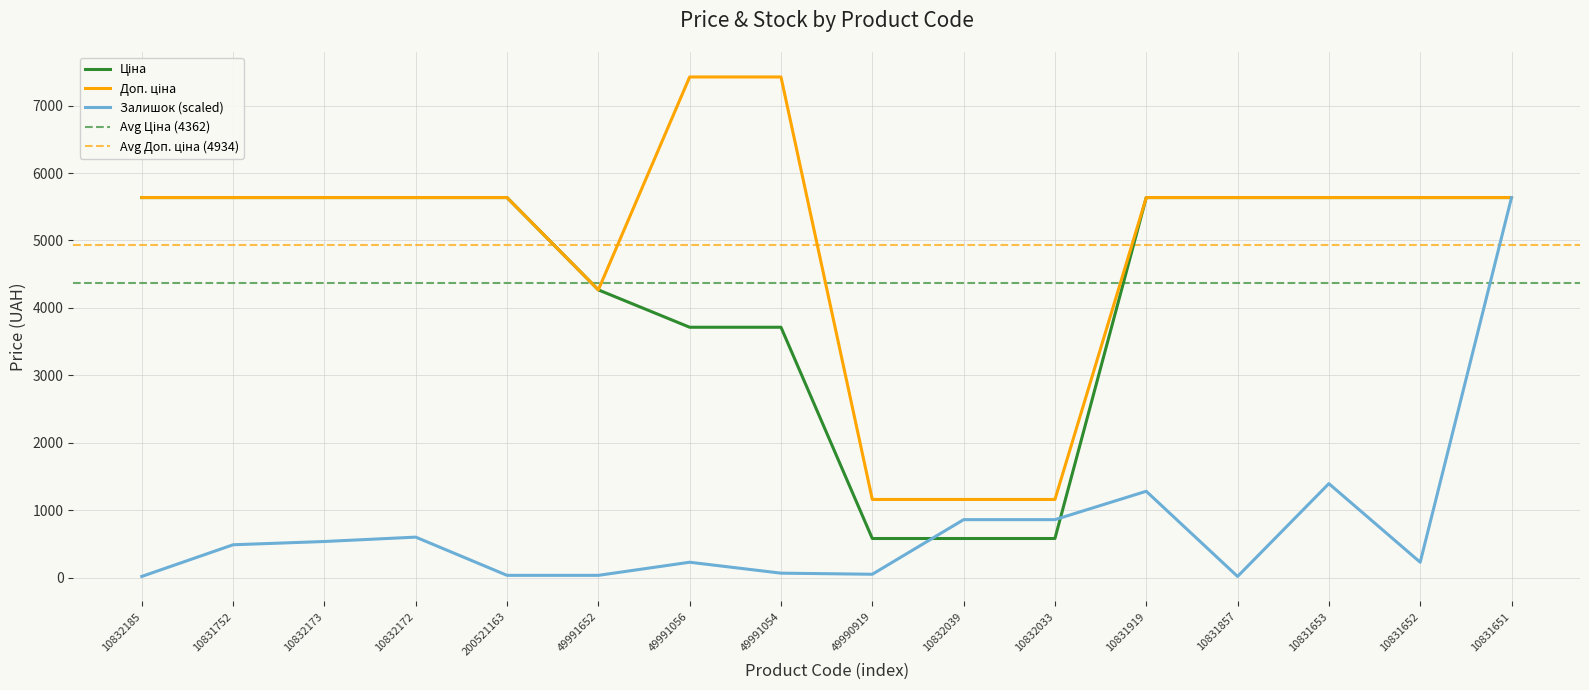

Where do Ціна and Залишок first cross each other?

49990919 and 10832039